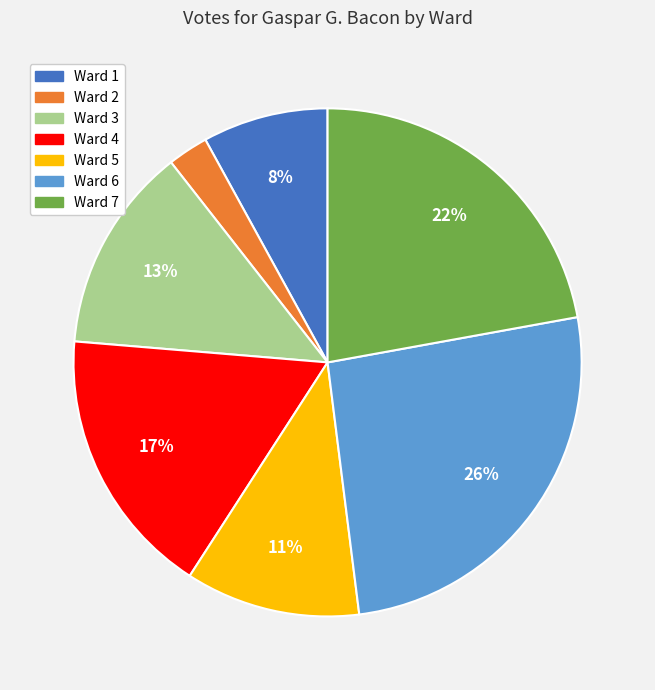

Do Ward 7 and Ward 2 together represent more than half of the pie?

No